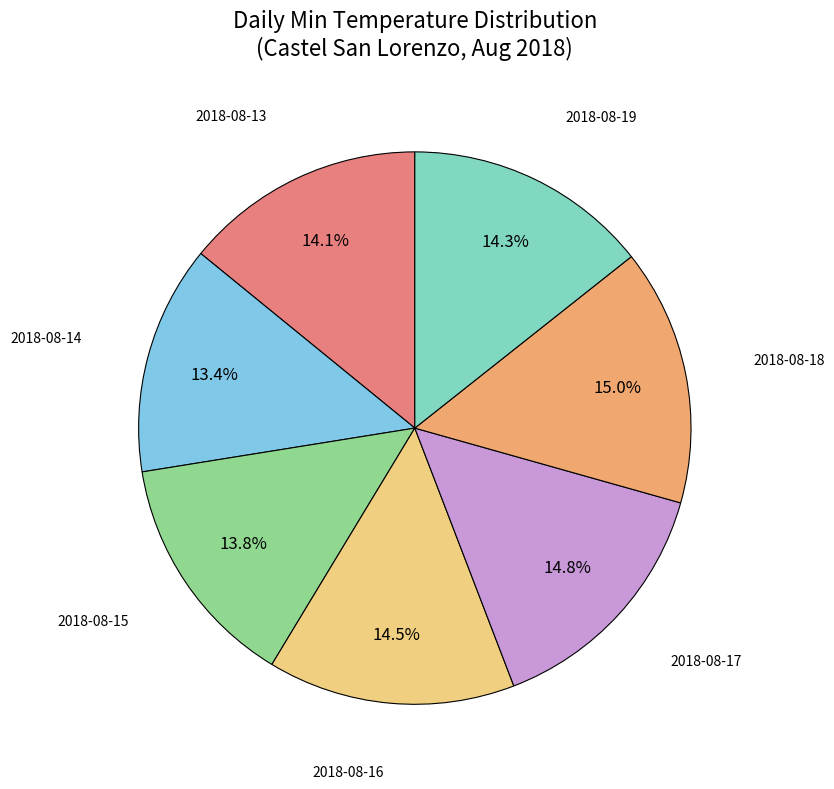

What percentage is the 2018-08-15 slice, to the nearest percent?

14%